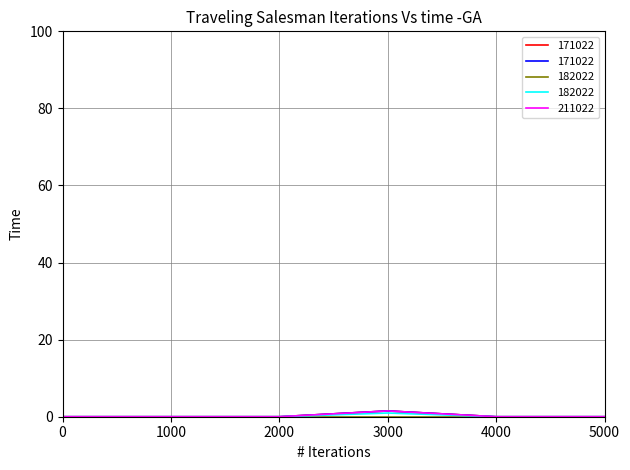

The 211022 series shows 1.5 at 3000. True or false?

True